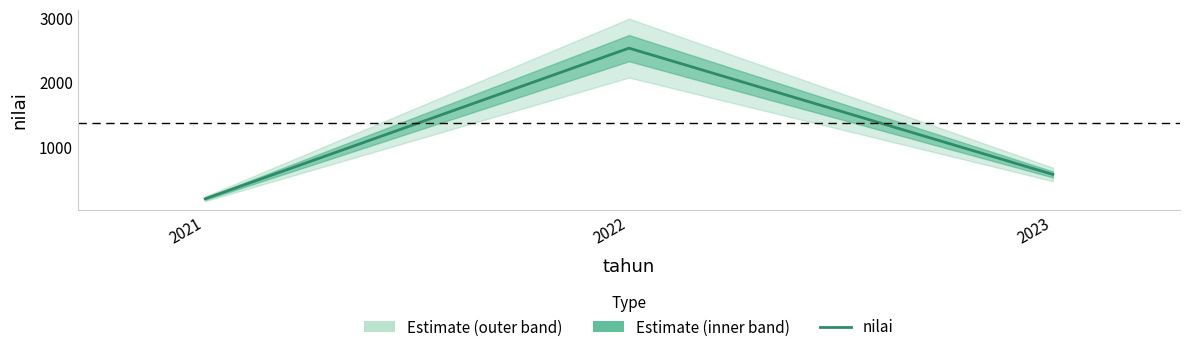

What is the sum of the values at 2023 and 2021?

779